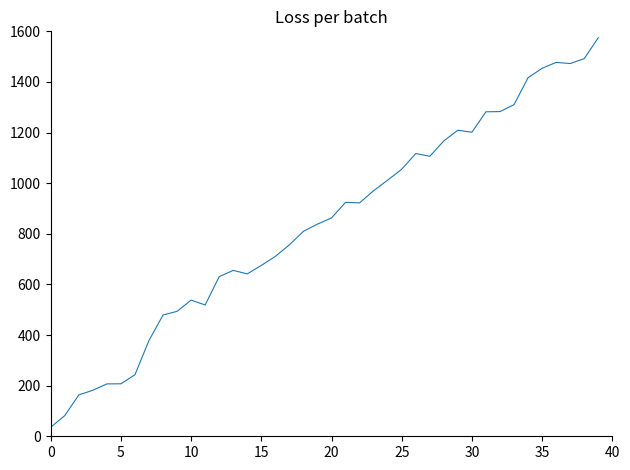

What is the minimum value shown in the chart?

35.8